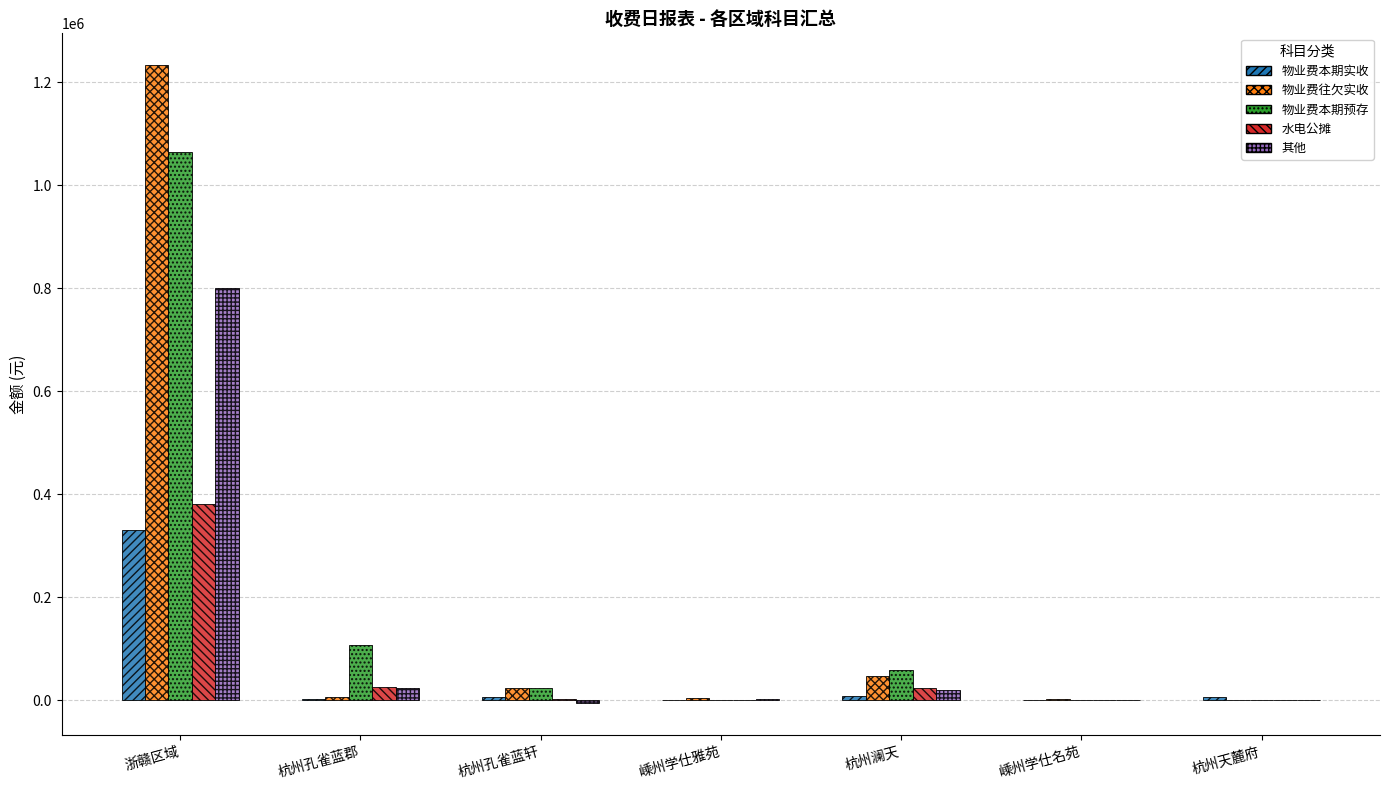

True or false: 物业费本期实收 has a value of 7274.1 at 杭州澜天.

True